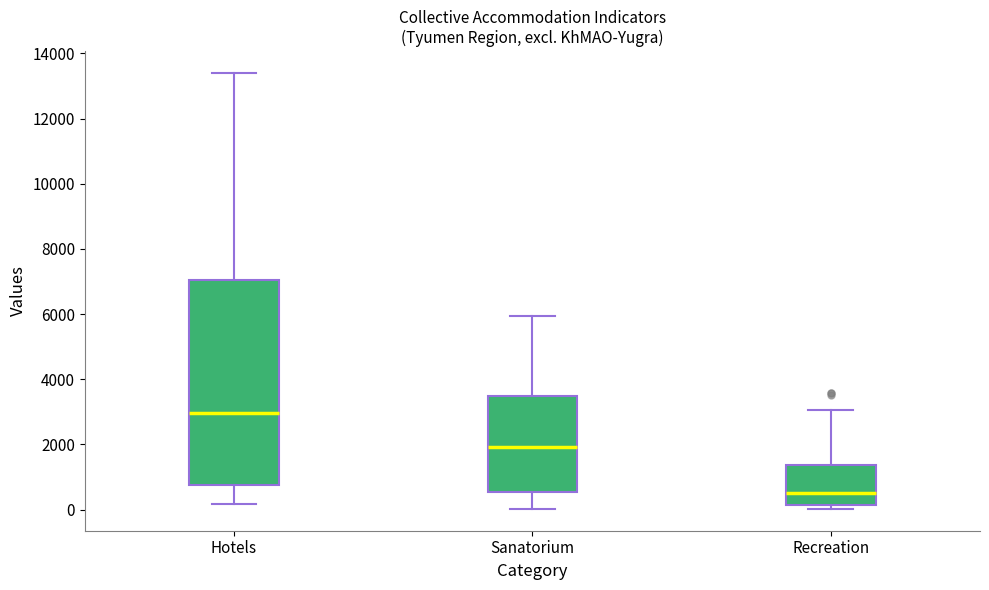

Which box has the lowest median line?

Recreation